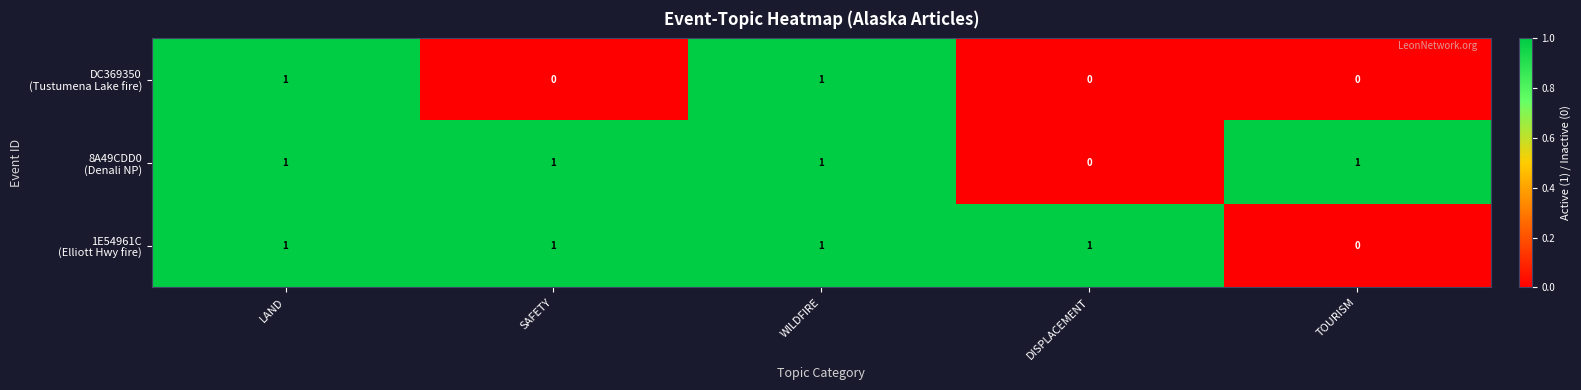

At how many categories does at least one series exceed 0?

5